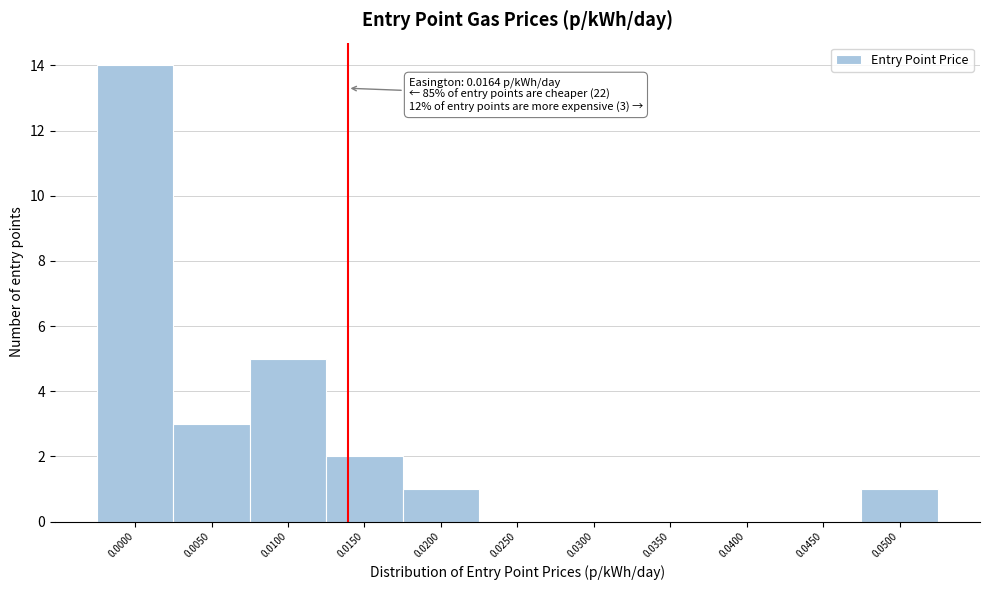

Reading left to right, extract all data points from this chart.

0.0000=14	0.0050=3	0.0100=5	0.0150=2	0.0200=1	0.0250=0	0.0300=0	0.0350=0	0.0400=0	0.0450=0	0.0500=1